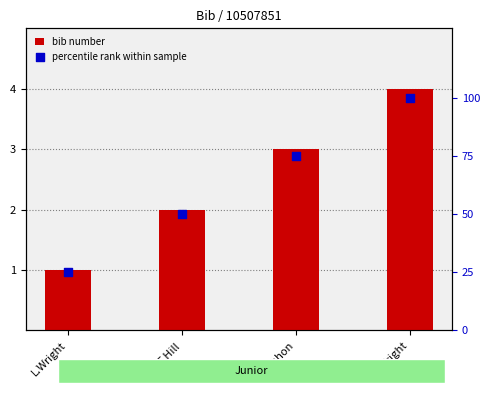

What is the total value across all series at L.Wright?

26